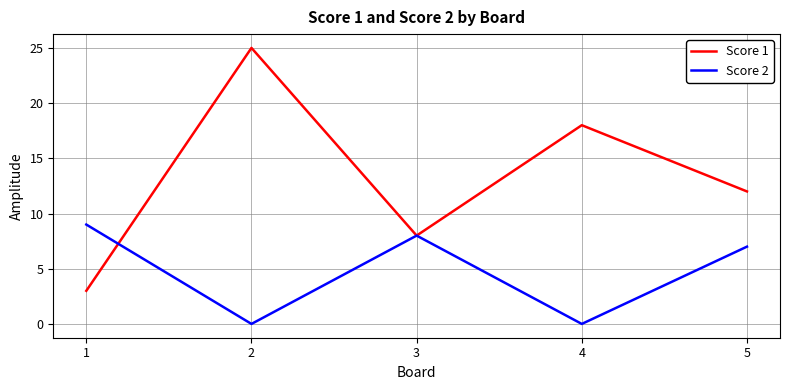

Which series has the largest range (max minus min)?

Score 1